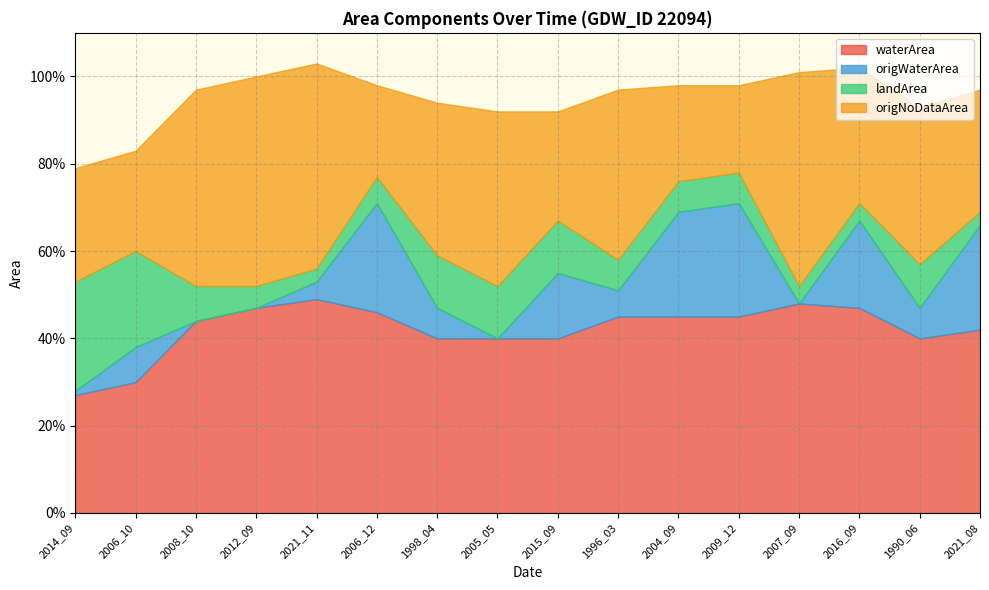

What is the minimum value for waterArea?

0.3